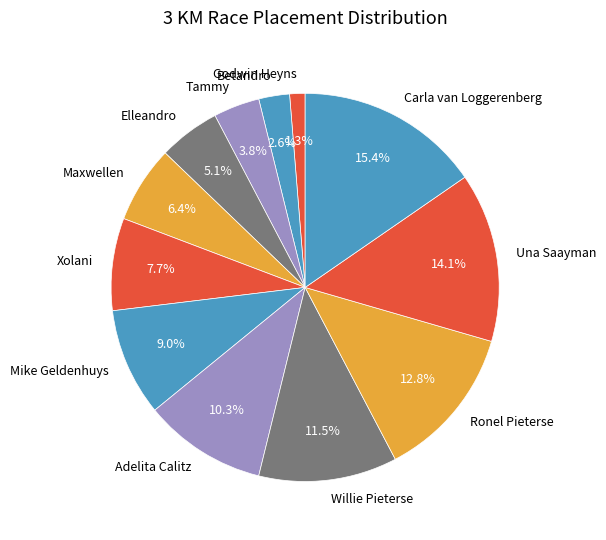

To the nearest percent, what portion does Ronel Pieterse represent?

13%